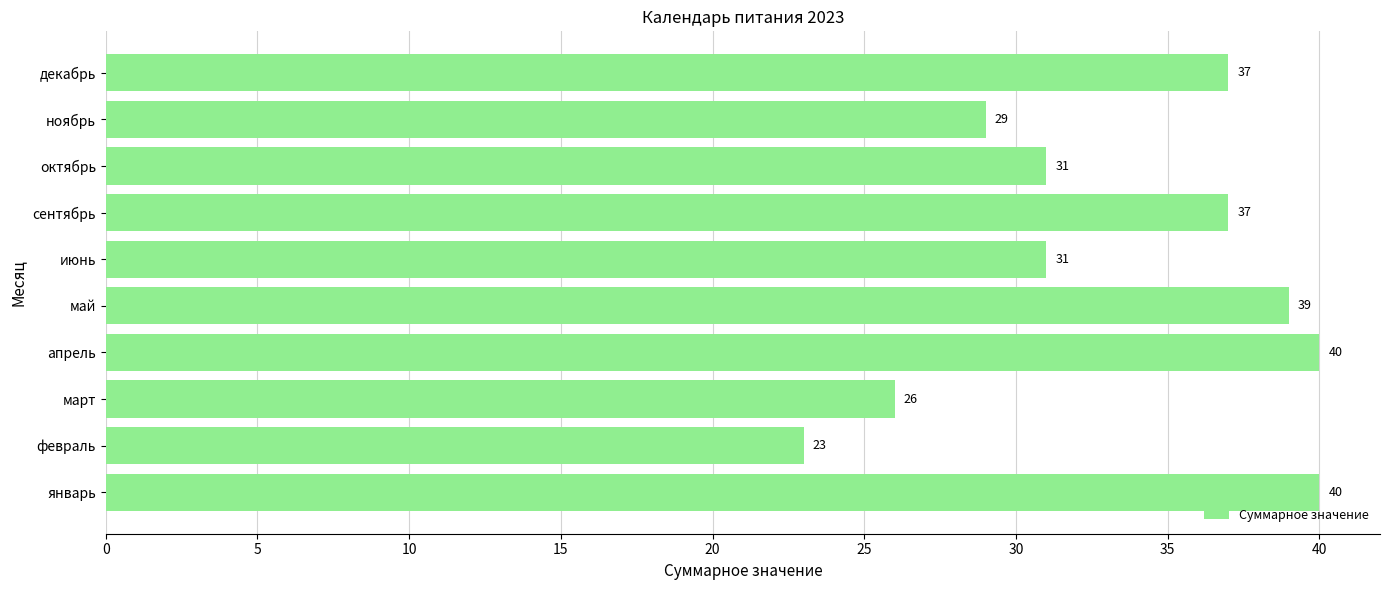

Between декабрь and май, which is larger?

май